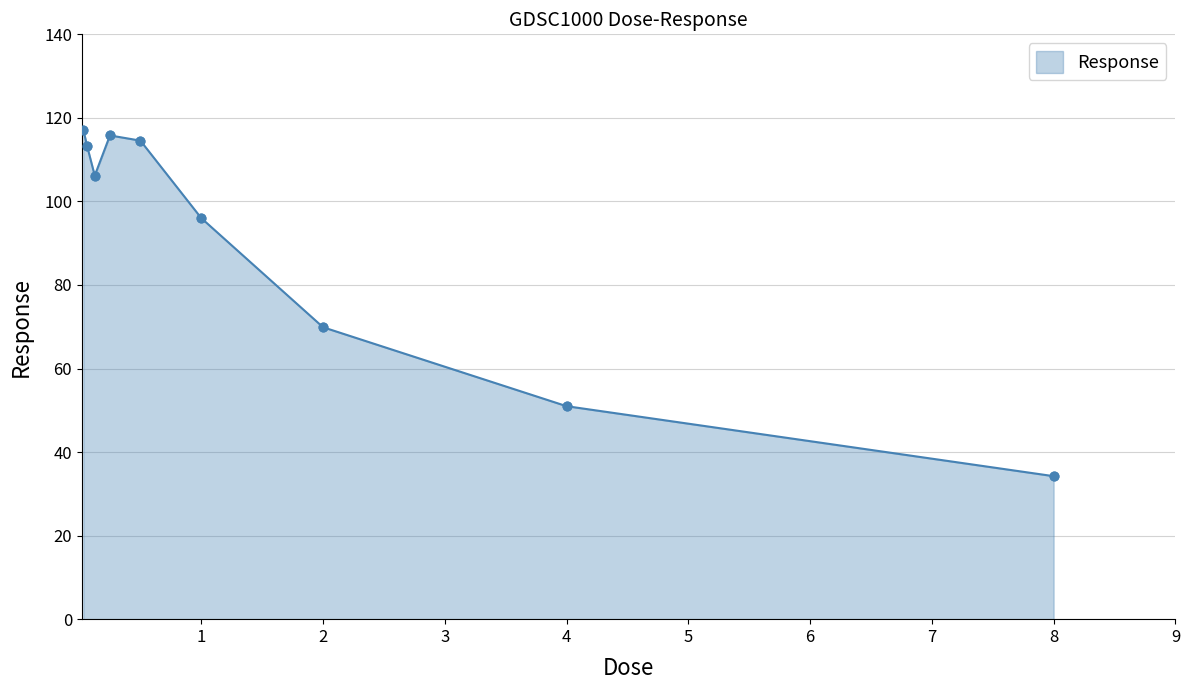

What is the average value?

90.9